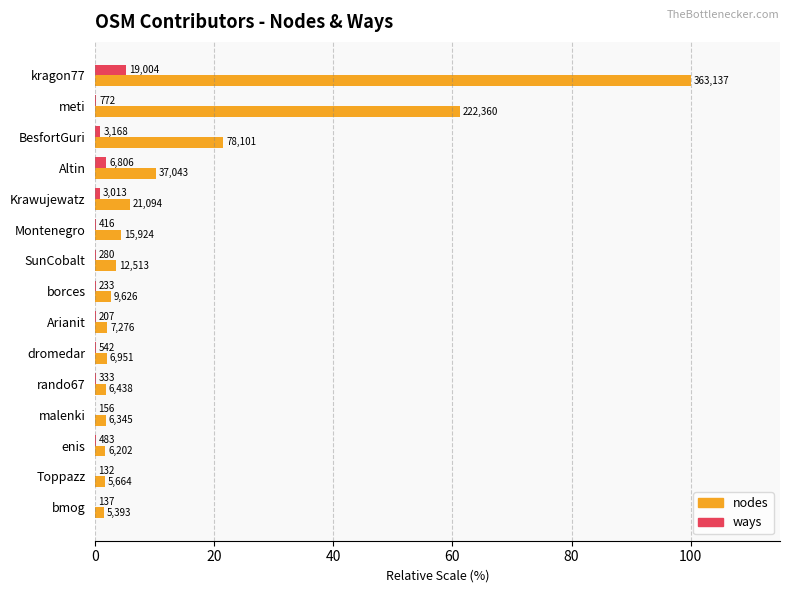

What are all the series names shown in the legend?

nodes, ways